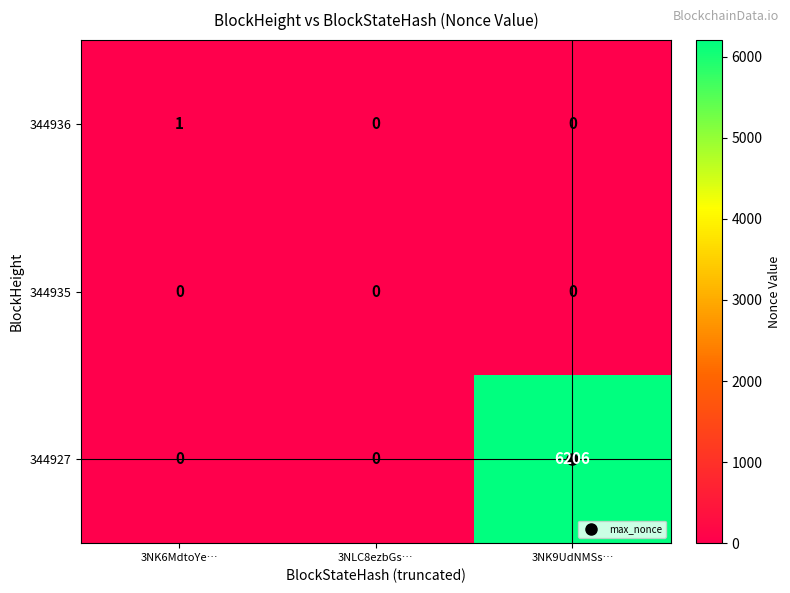

What is the sum of the 344927 values at 3NK6MdtoYe… and 3NK9UdNMSs…?

6206